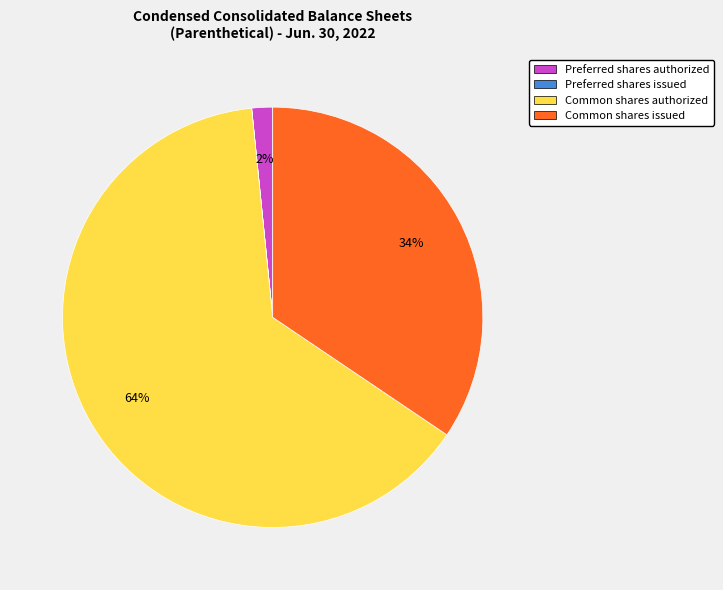

To the nearest percent, what is the difference between the Common shares authorized and Common shares issued slice percentages?

30%